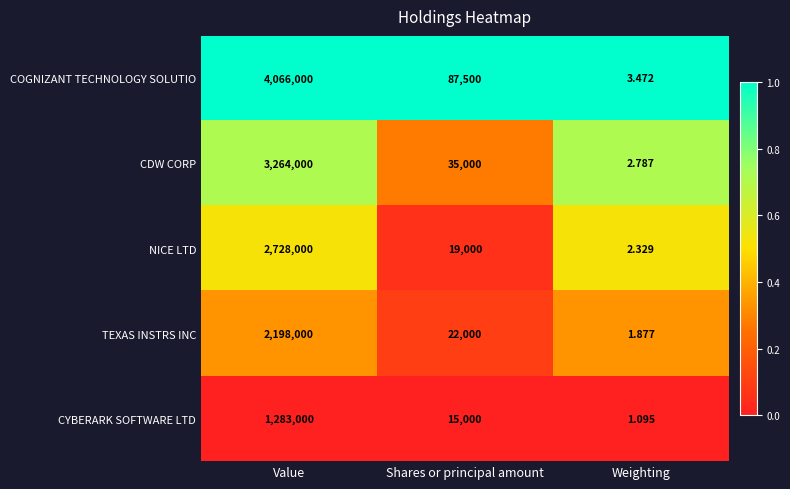

Rank the series by their average value, from lowest to highest.

CYBERARK SOFTWARE LTD, TEXAS INSTRS INC, NICE LTD, CDW CORP, COGNIZANT TECHNOLOGY SOLUTIO